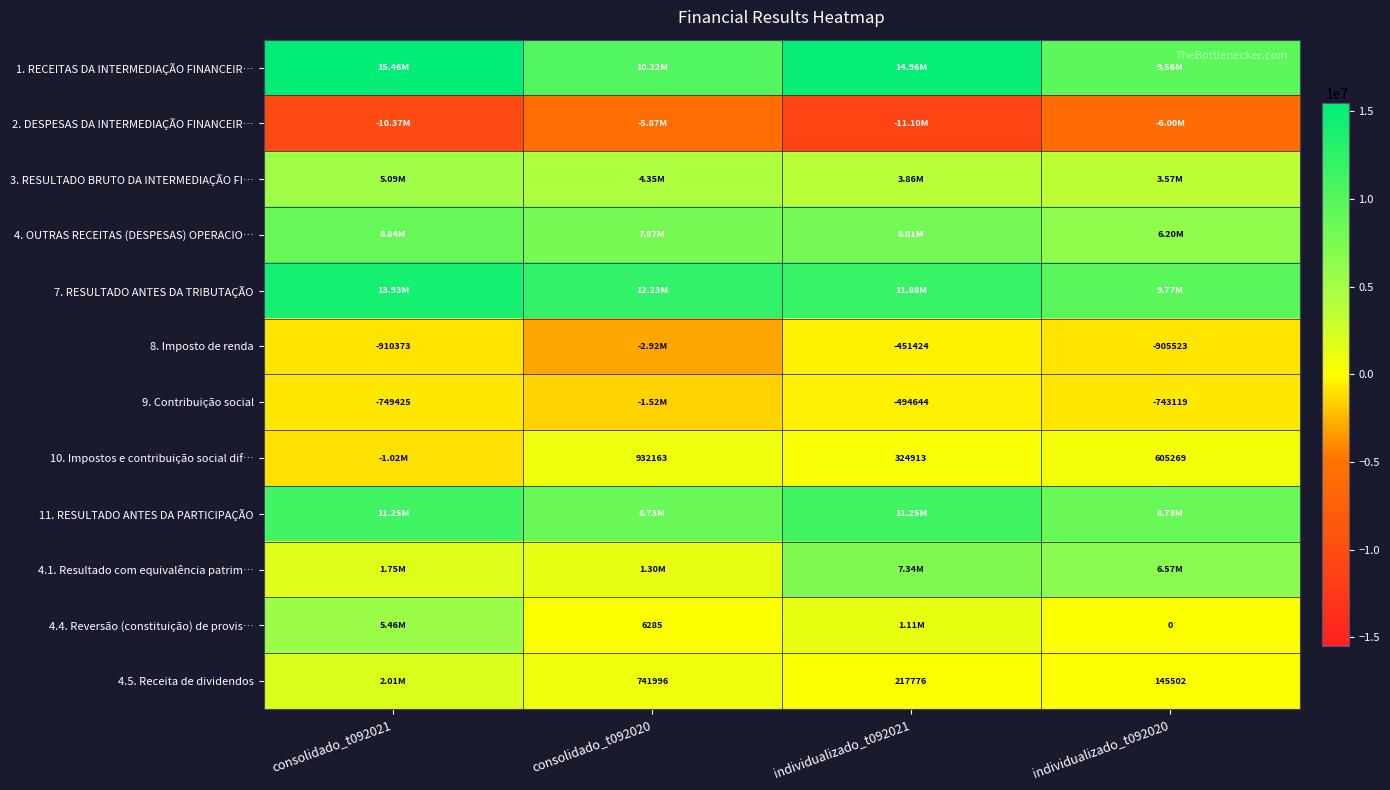

What is the total value across all series at individualizado_t092021?

46911856